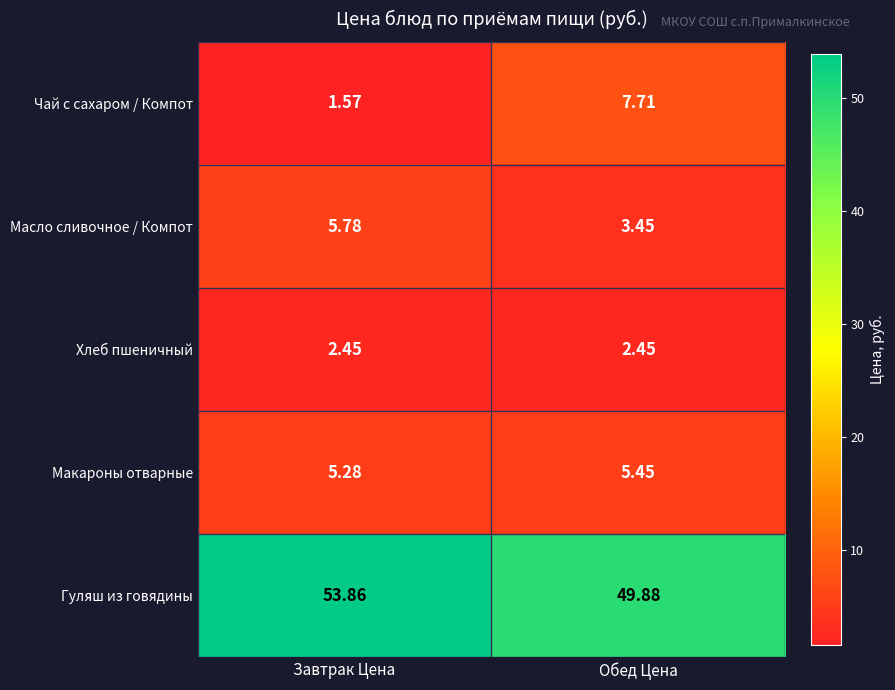

At which label is Макароны отварные closest to 5?

Завтрак Цена